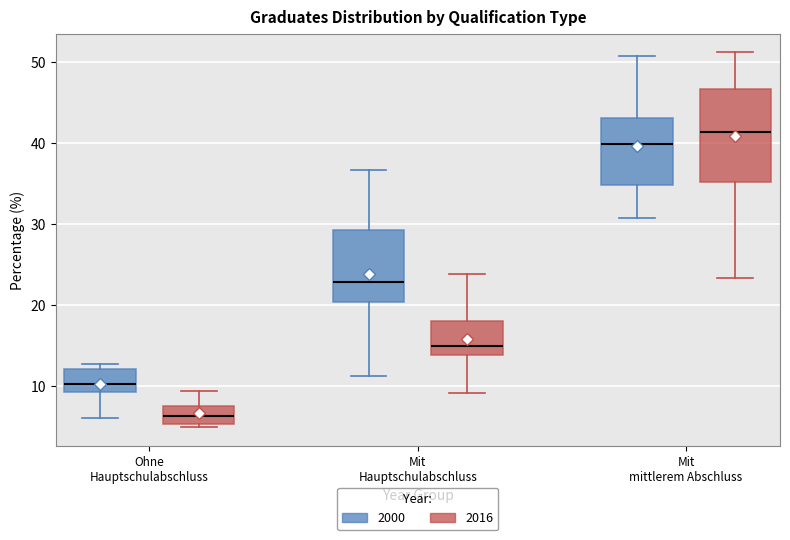

Reading left to right, transcribe this box plot: for each box, give where its median line is, the range the box spans, and where its two whiskers end, as read against the y-axis. The values are not printed on the chart, so give them approximately, as read against the axis.

Ohne Hauptschulabschluss (2000): median 10, box 9 to 12, whiskers 6 to 13
Ohne Hauptschulabschluss (2016): median 6, box 5 to 8, whiskers 5 (just below the box's lower edge) to 9
Mit Hauptschulabschluss (2000): median 23, box 20 to 29, whiskers 11 to 37
Mit Hauptschulabschluss (2016): median 15, box 14 to 18, whiskers 9 to 24
Mit mittlerem Abschluss (2000): median 40, box 35 to 43, whiskers 31 to 51
Mit mittlerem Abschluss (2016): median 41, box 35 to 47, whiskers 23 to 51